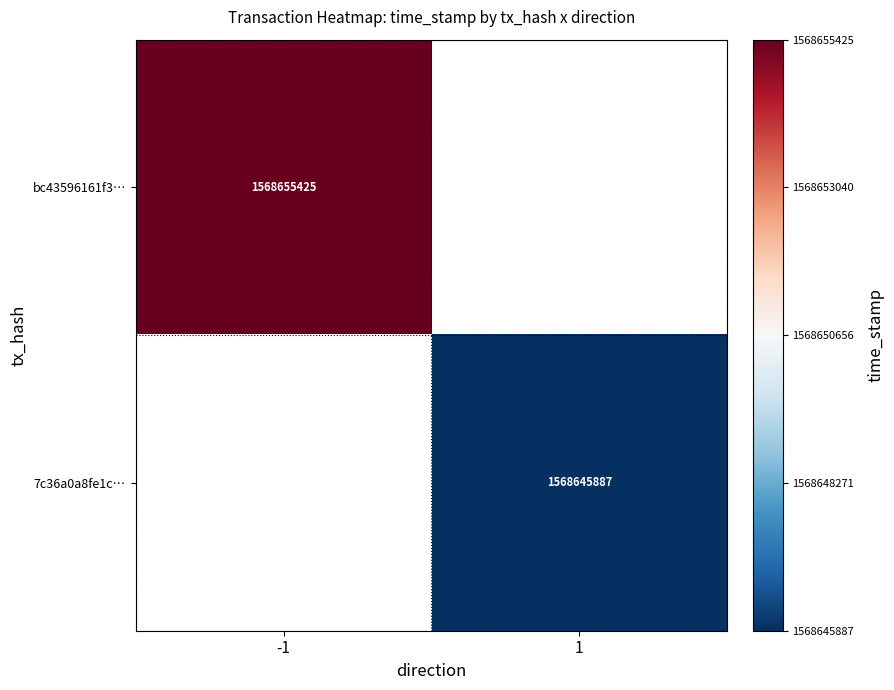

Is it true that 7c36a0a8fe1c… equals 1568645887 at 1?

True